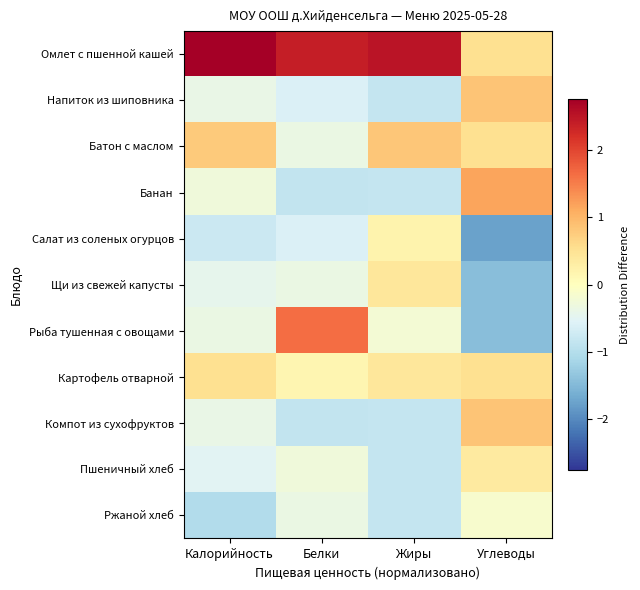

What is the greatest value displayed?

2.8